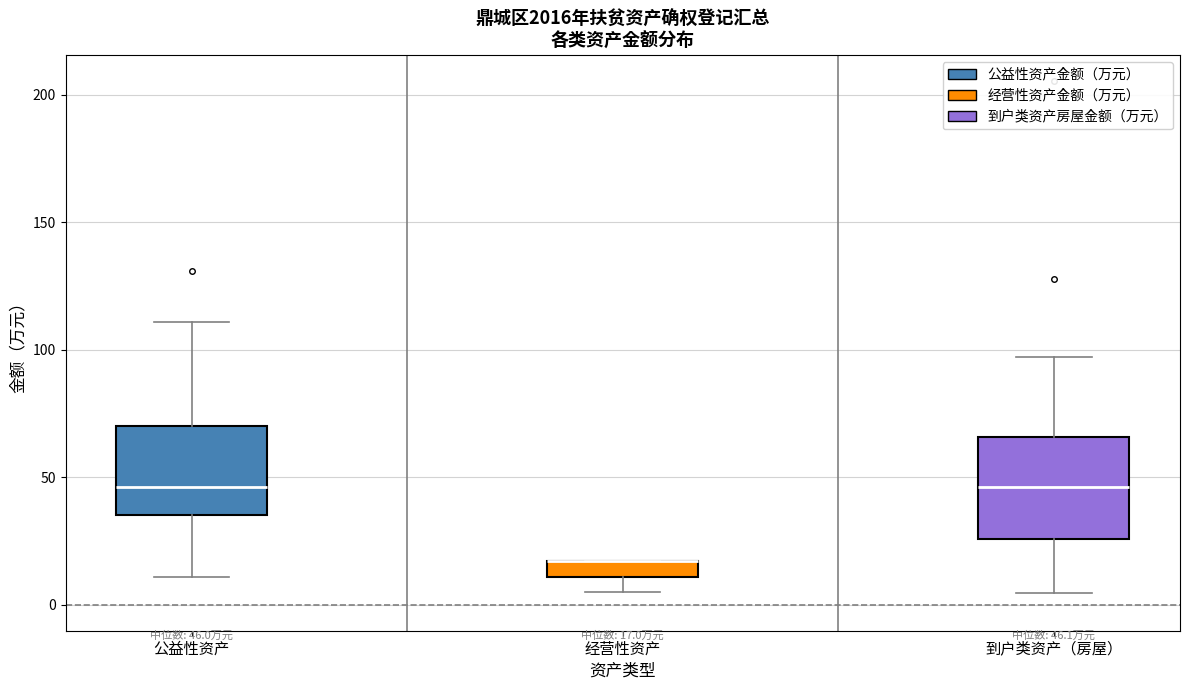

Which box is the tallest, from its lower edge to its upper edge?

到户类资产（房屋）